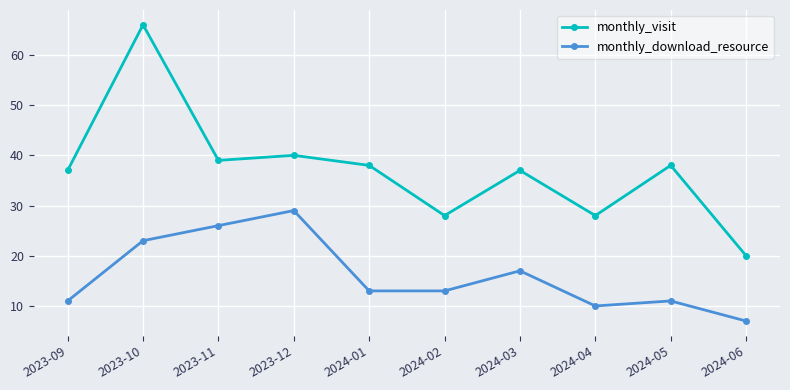

Which series changed the most between 2023-12 and 2024-01?

monthly_download_resource